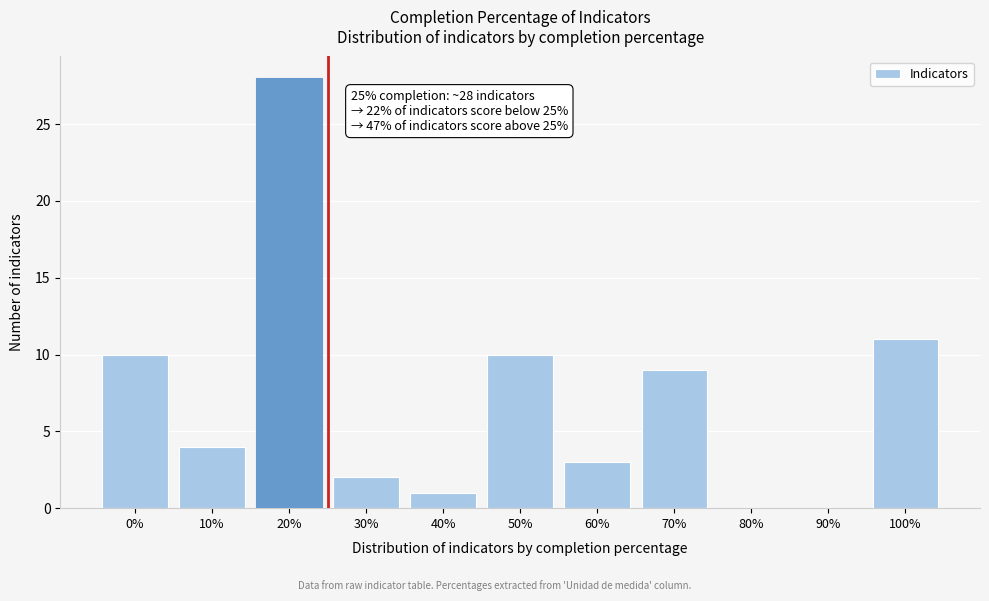

Reading left to right, transcribe all the data shown in this chart.

0%=10	10%=4	20%=28	30%=2	40%=1	50%=10	60%=3	70%=9	80%=0	90%=0	100%=11